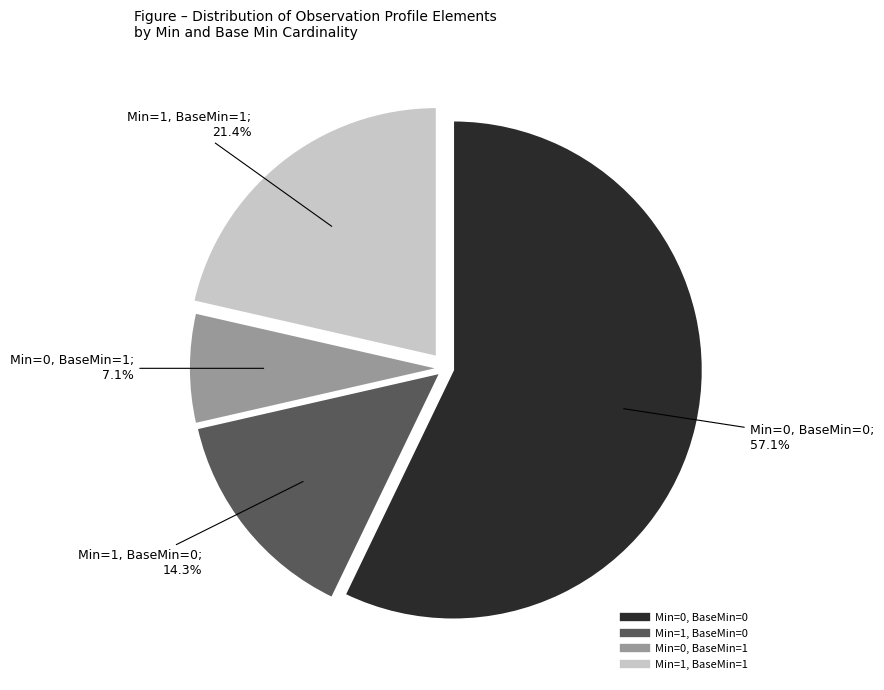

Does any single category account for the majority?

Yes